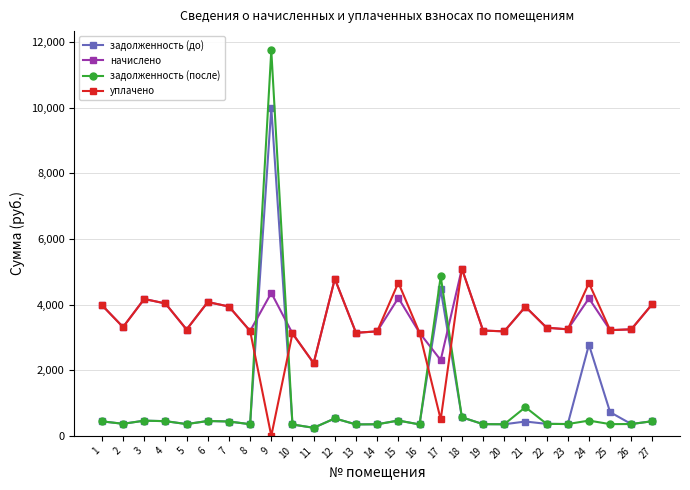

Which series has the widest spread of values?

задолженность (после)